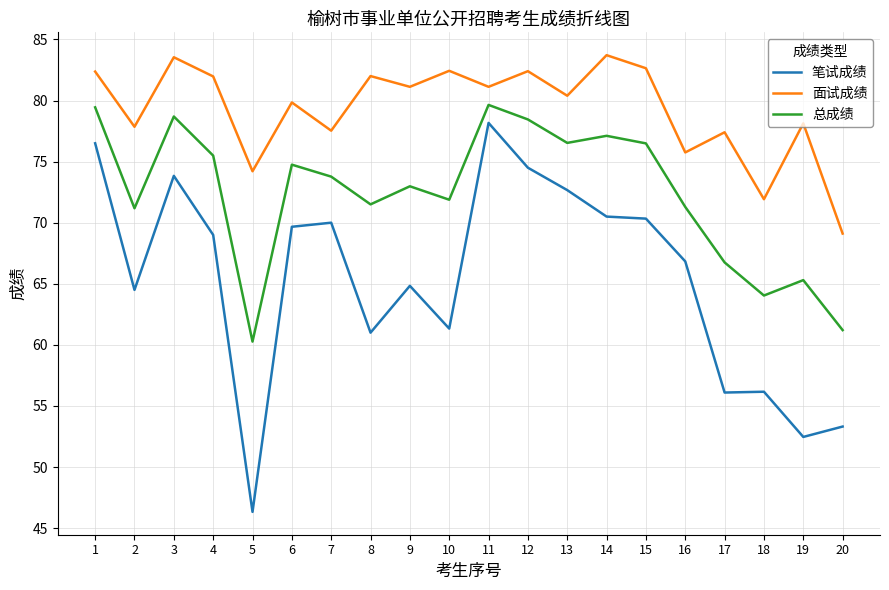

What value does the 总成绩 series have at 1?

79.4